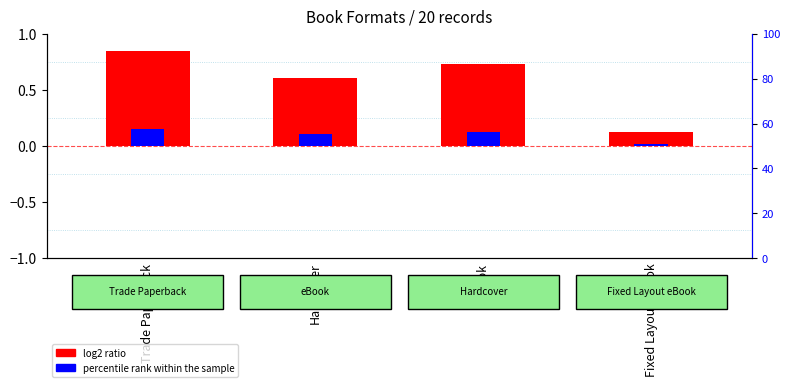

What is the sum of the log2 ratio values at Fixed Layout eBook and eBook?

0.8